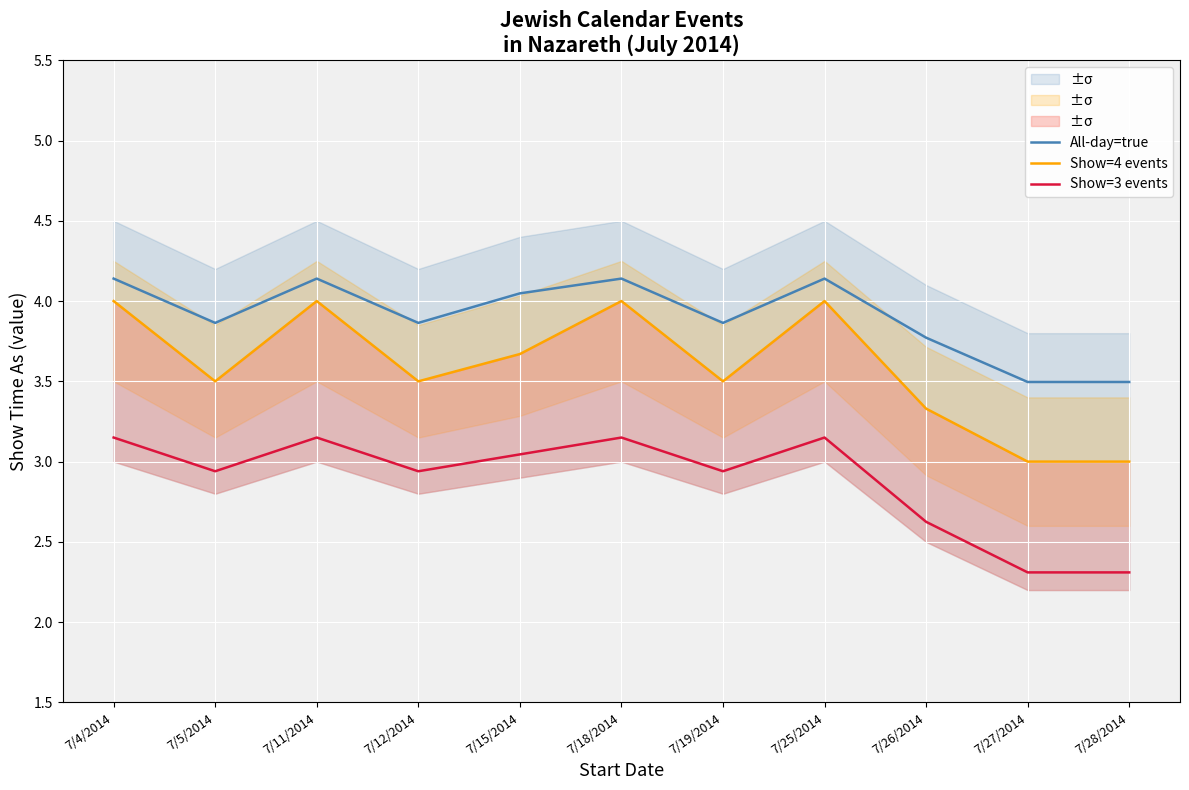

At which category does All-day=true reach its first local peak?

7/11/2014